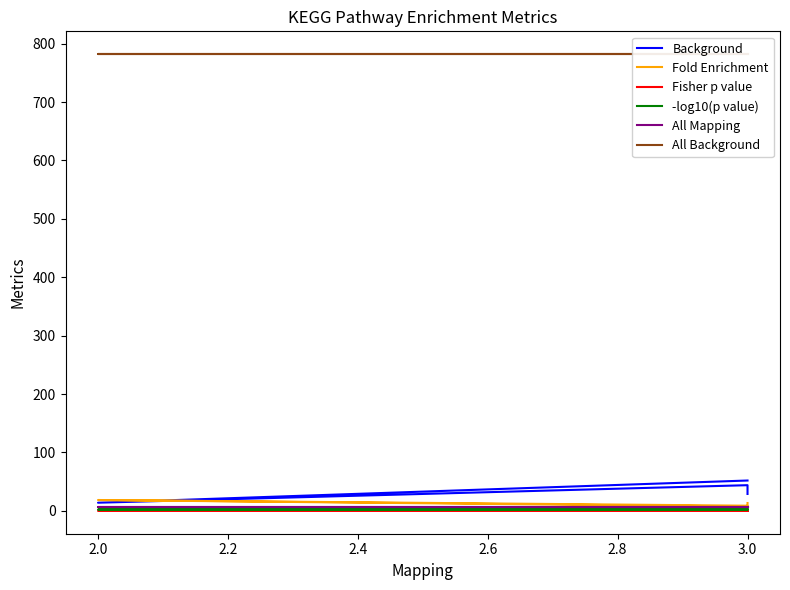

True or false: Fisher p value and Background intersect in this chart.

False